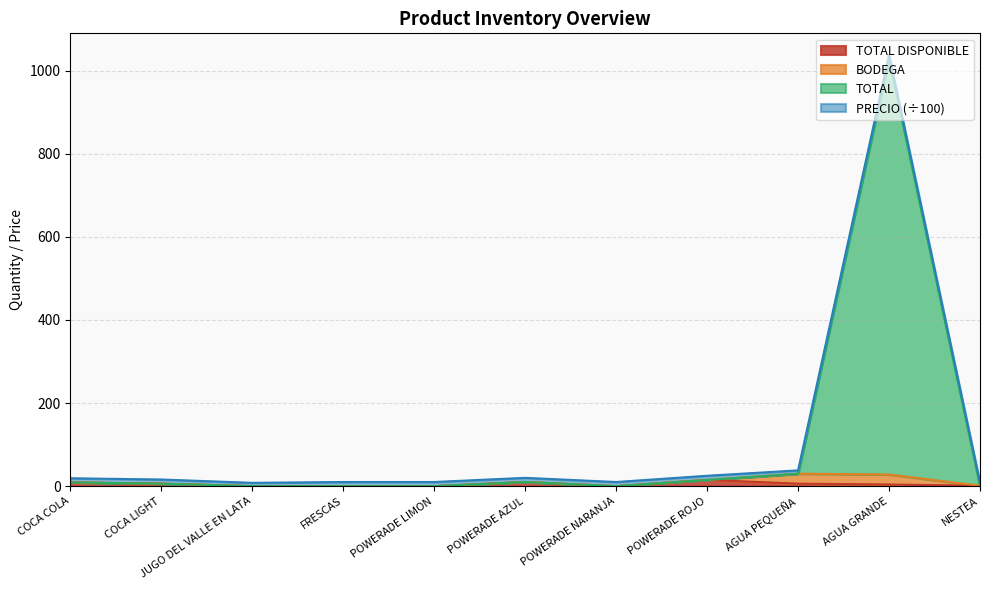

Which series has the largest total across all categories?

TOTAL